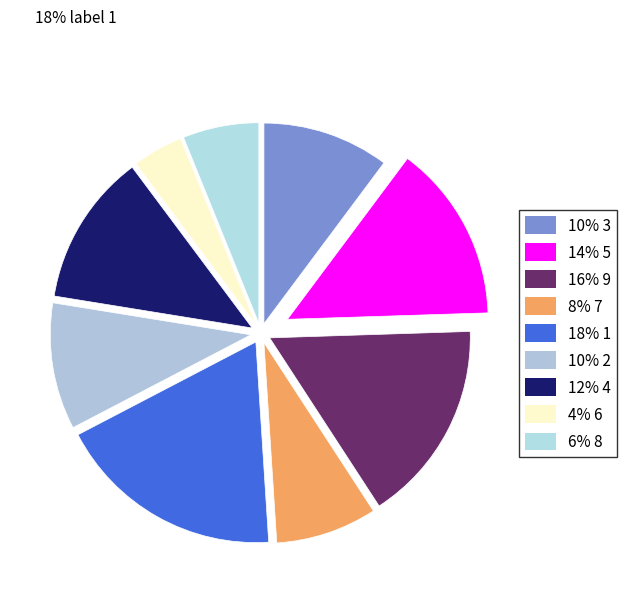

What is the ratio of the value at 7 to the value at 6?

2.0